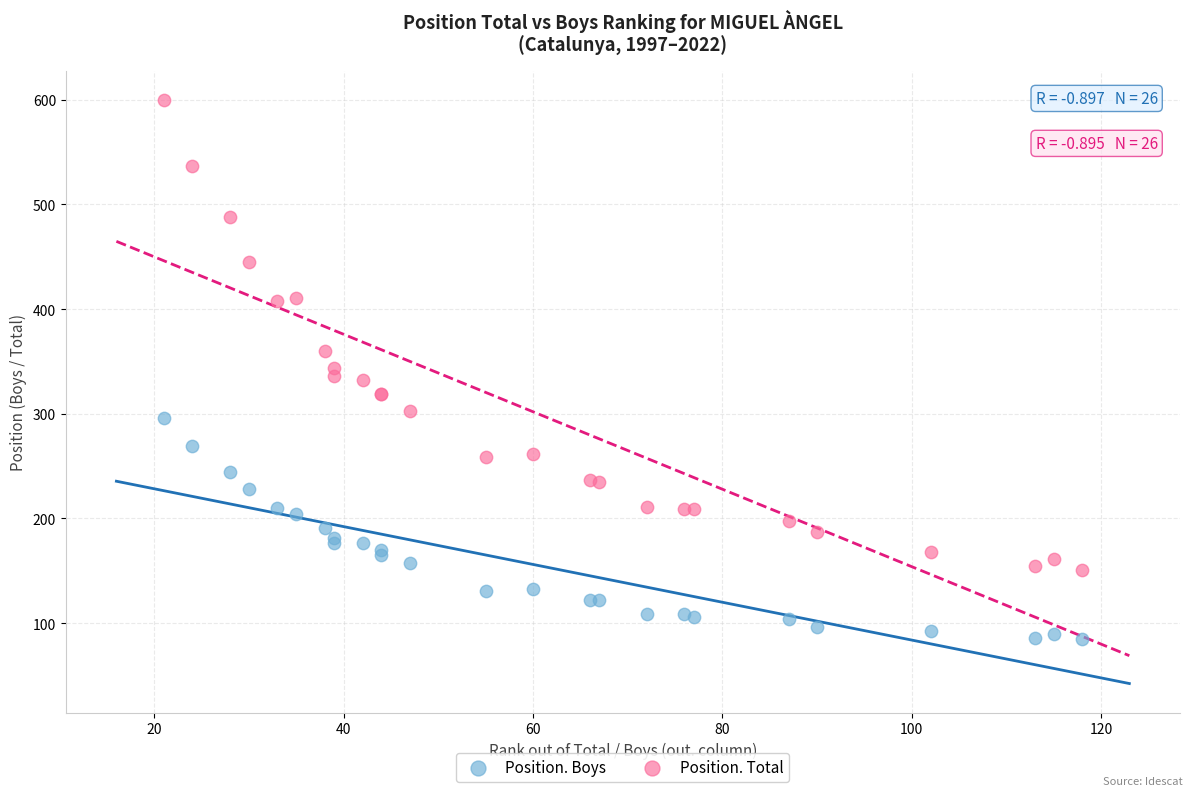

What are all the series names shown in the legend?

Position. Boys, Position. Total